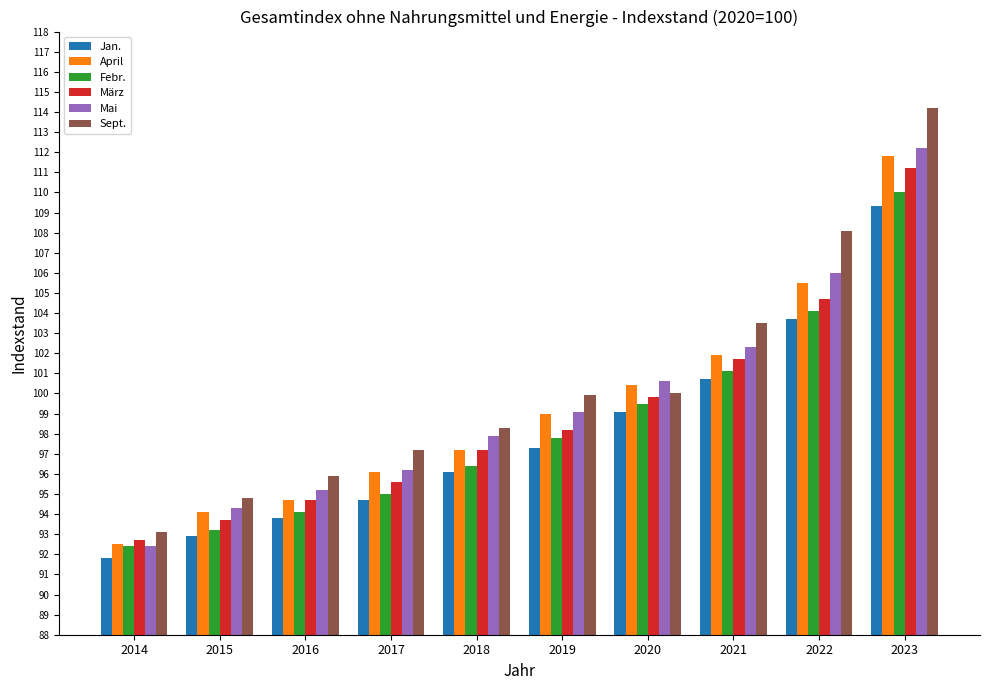

What is the approximate value of April at 2023?

111.8